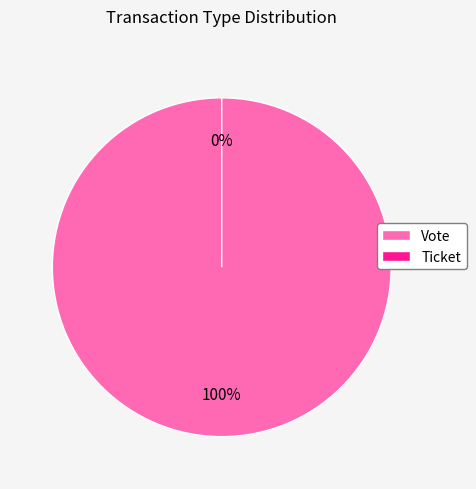

Is there a majority slice in this chart?

Yes